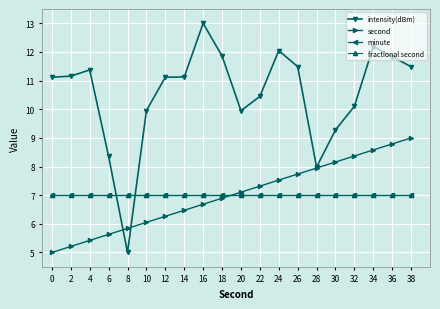

How many lines are shown in the chart?

4